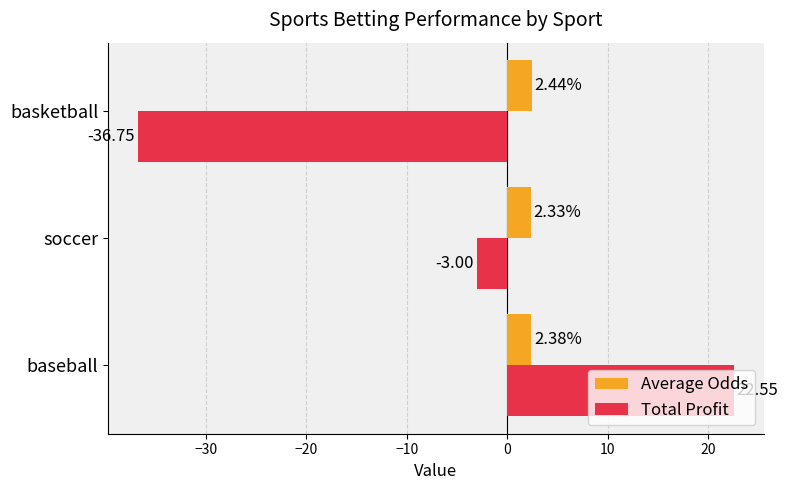

Which series changed the most between baseball and basketball?

Total Profit